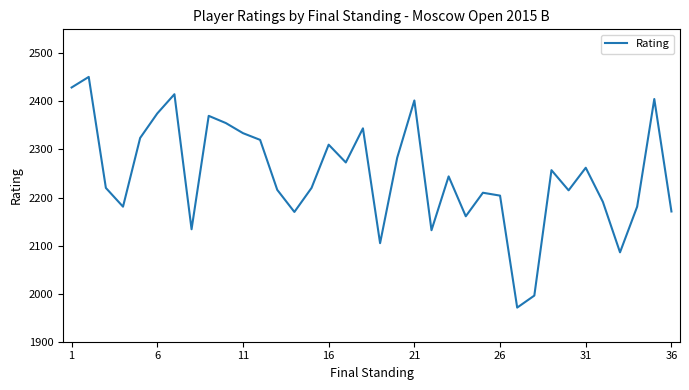

What is the smallest value displayed?

1971